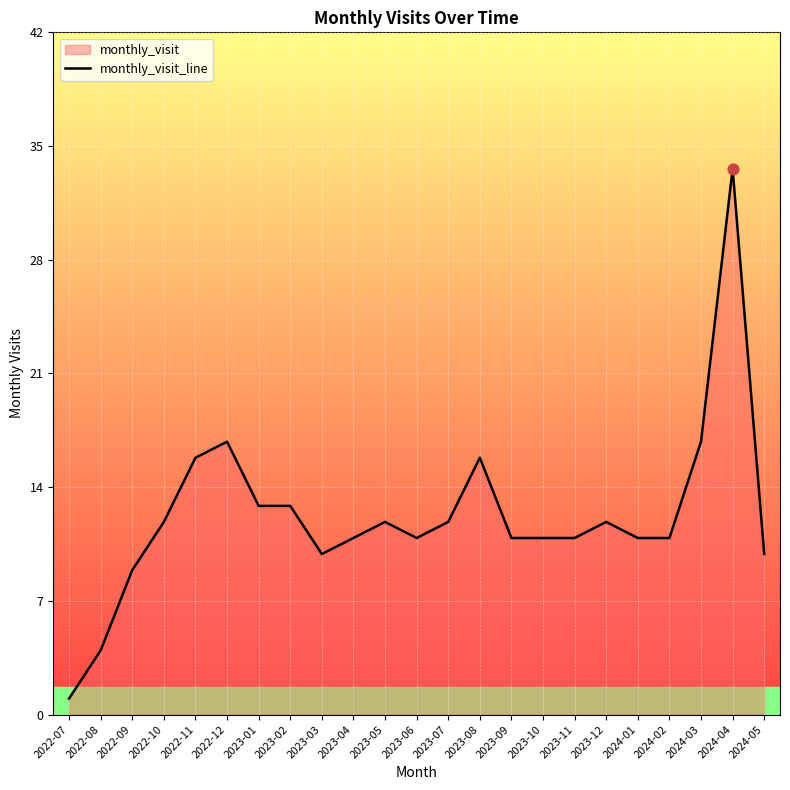

What is the change in value from 2023-07 to 2024-05?

-2